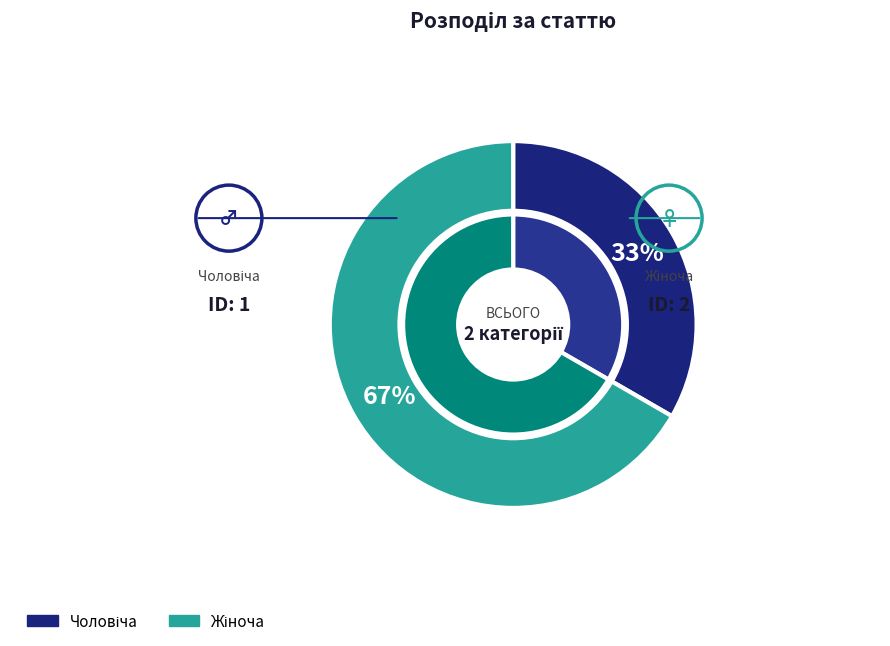

What is the ratio of the value at Жіноча to the value at Чоловіча?

2.0